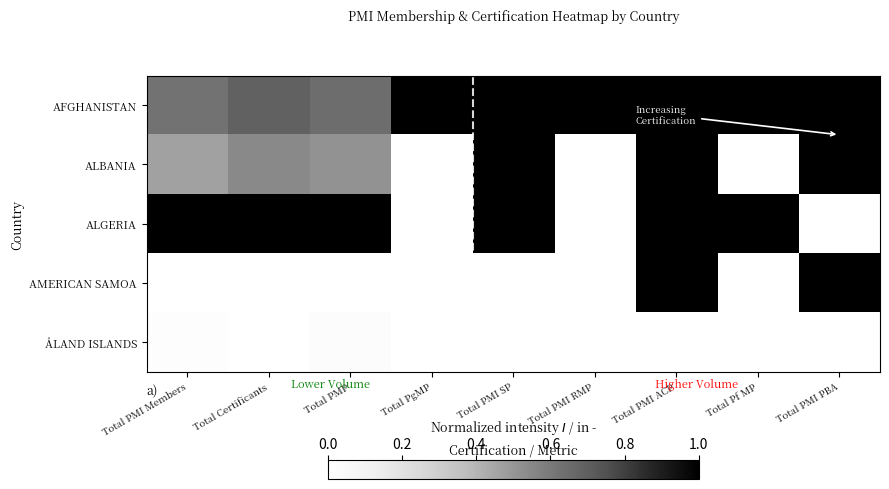

What is the difference between the highest and lowest values at Total PMP?

1.0